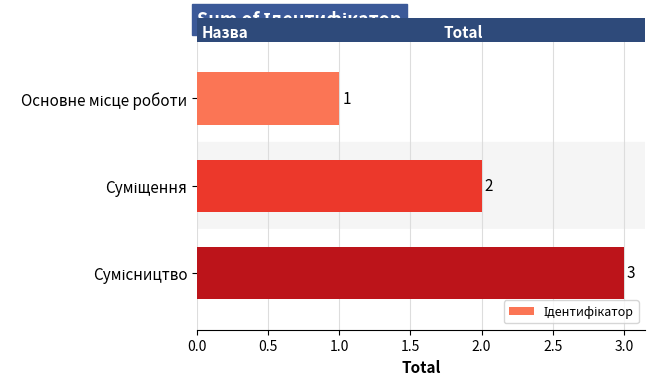

What is the value of the 2nd bar from the top?

2